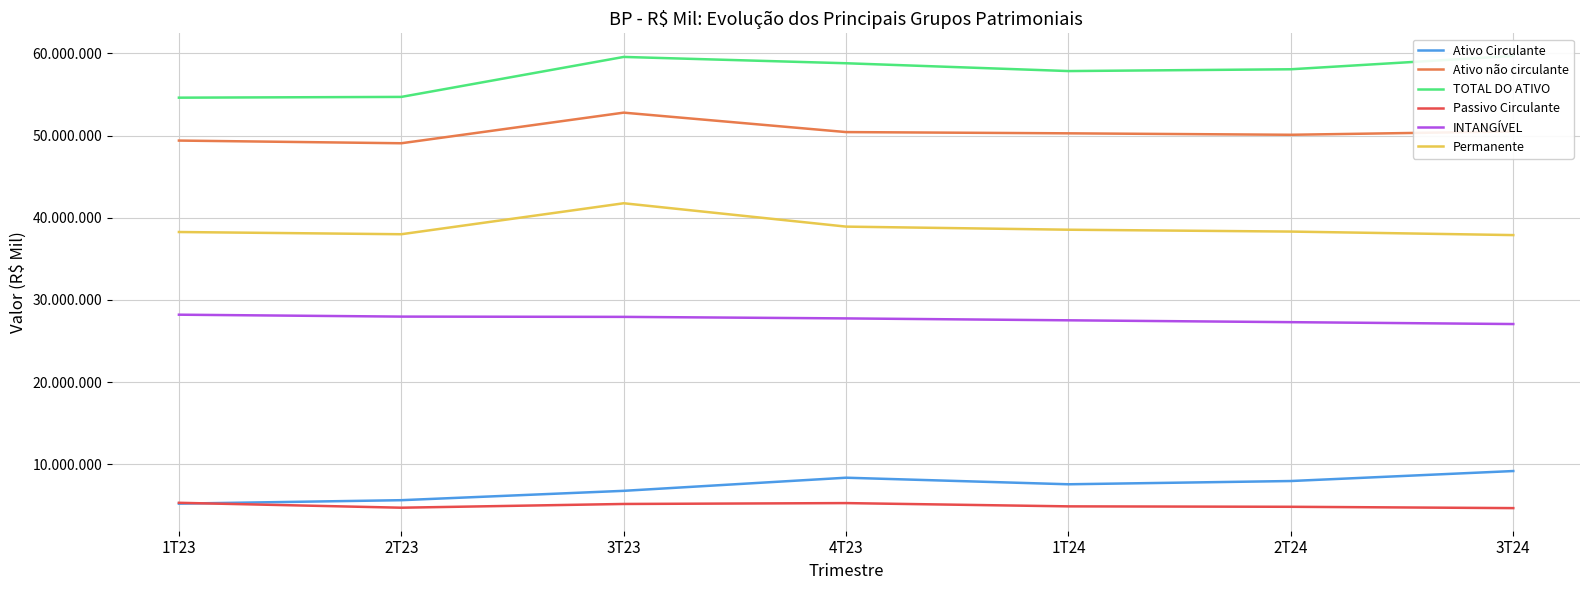

What are all the series names shown in the legend?

Ativo Circulante, Ativo não circulante, TOTAL DO ATIVO, Passivo Circulante, INTANGÍVEL, Permanente